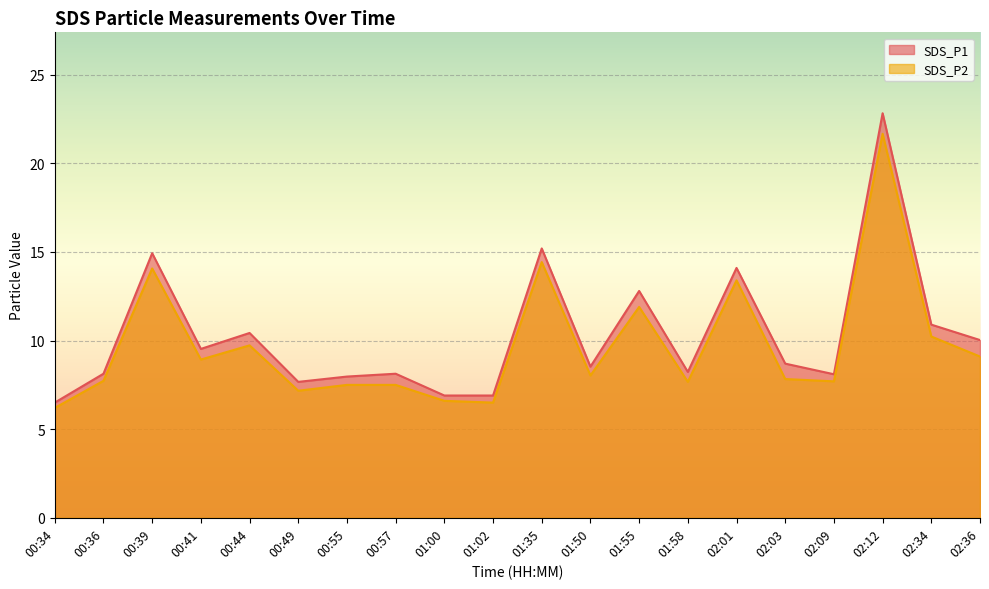

Which category has the lowest value across all series?

00:34